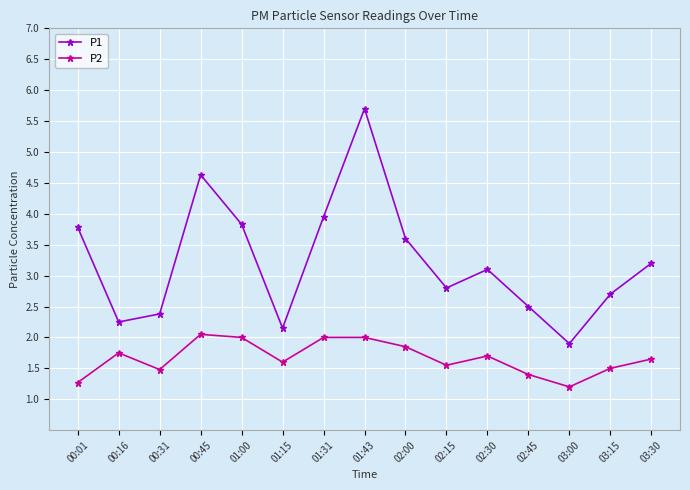

Where is the first local maximum for P1?

00:45